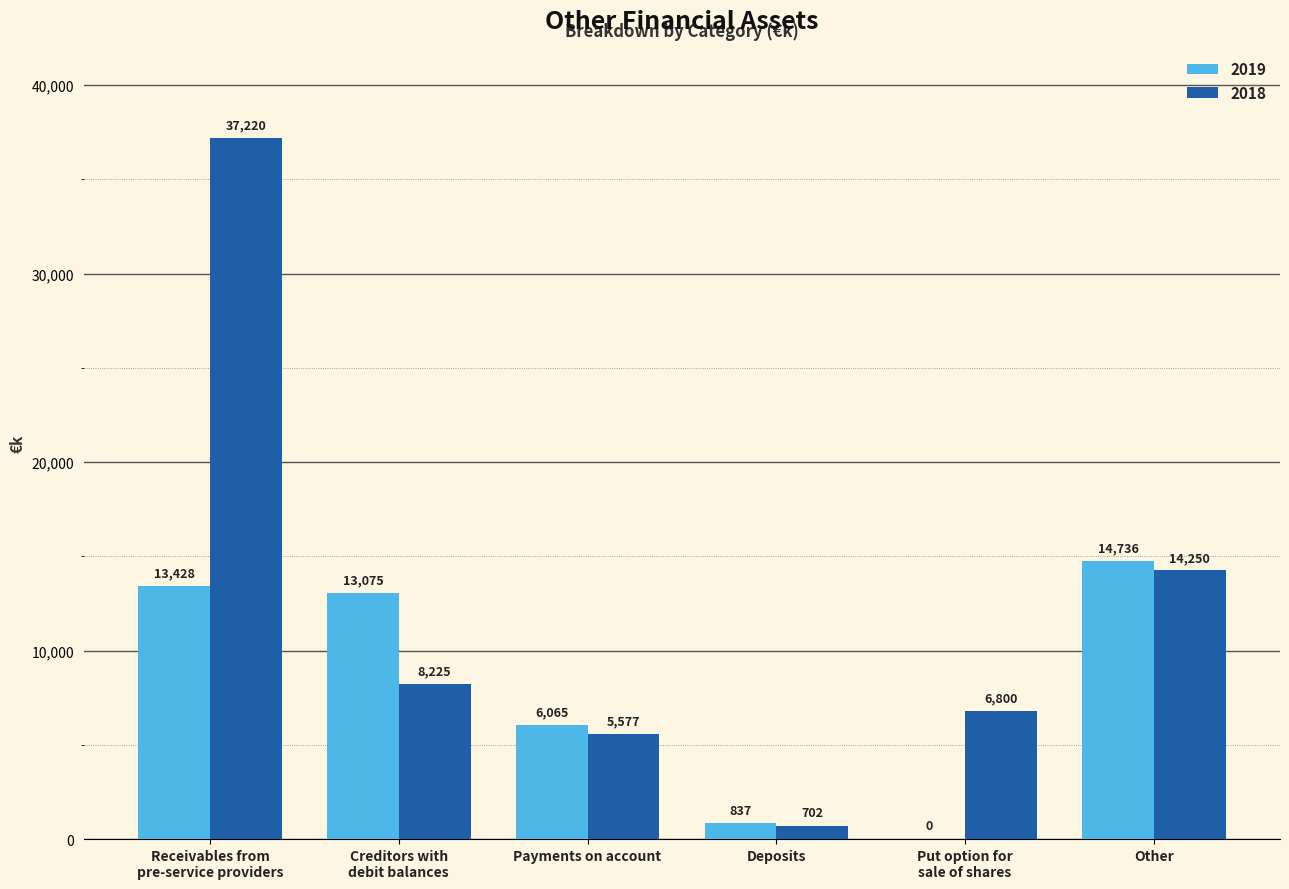

How many groups of bars are there?

6